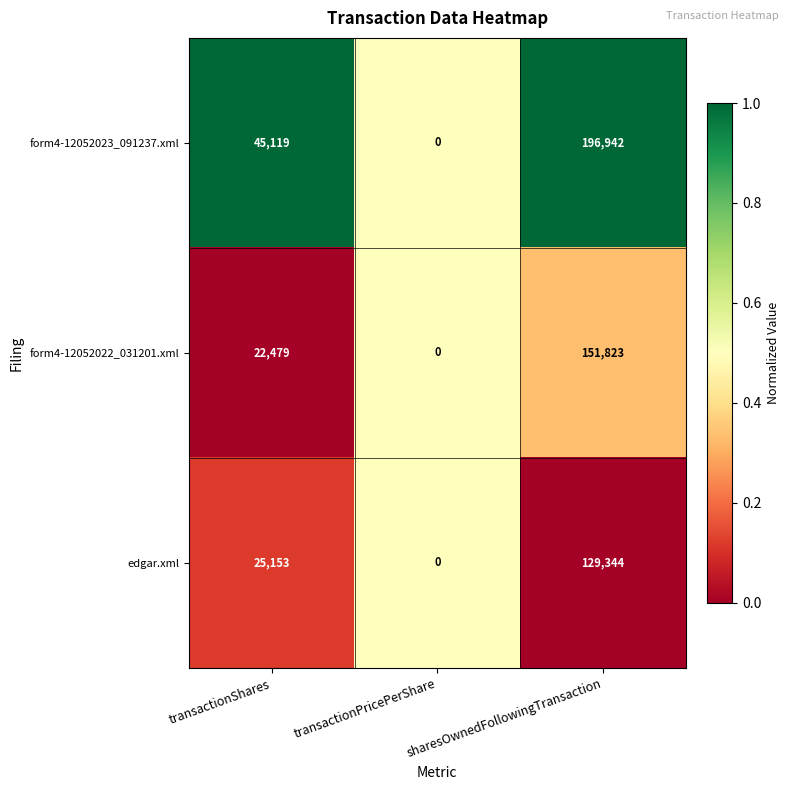

At which category is the sum across all series the highest?

sharesOwnedFollowingTransaction